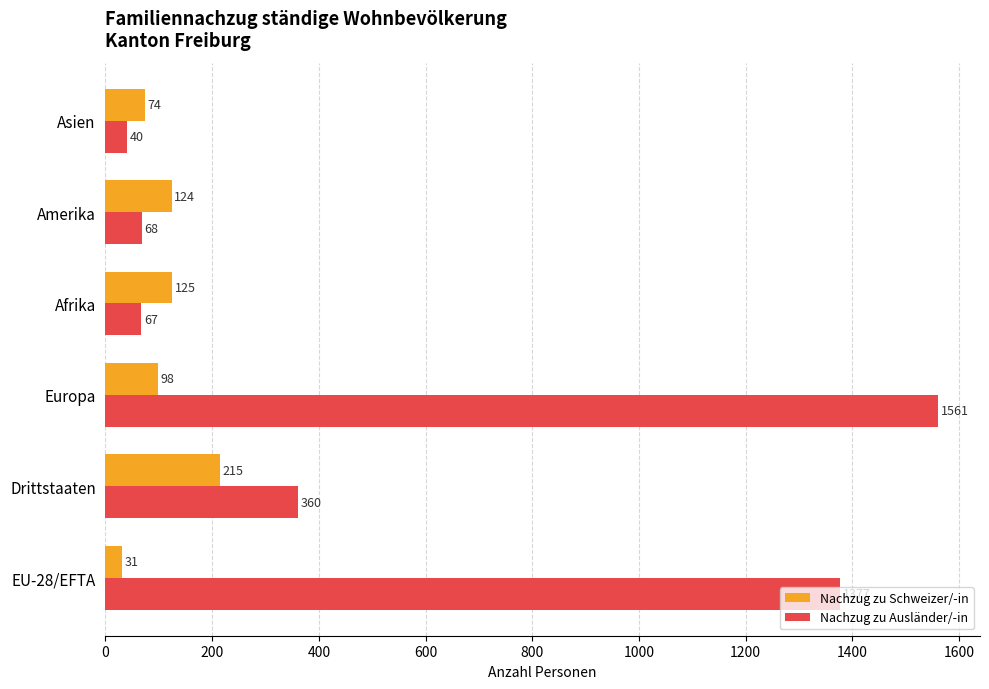

Which series has the largest range (max minus min)?

Nachzug zu Ausländer/-in